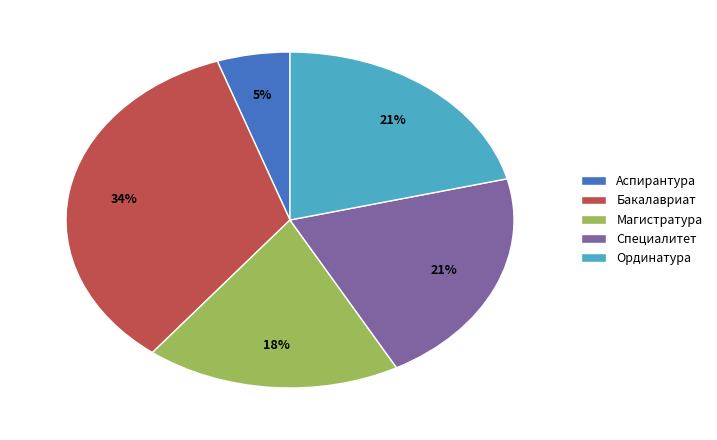

Combined, do Магистратура and Специалитет account for over 50%?

No